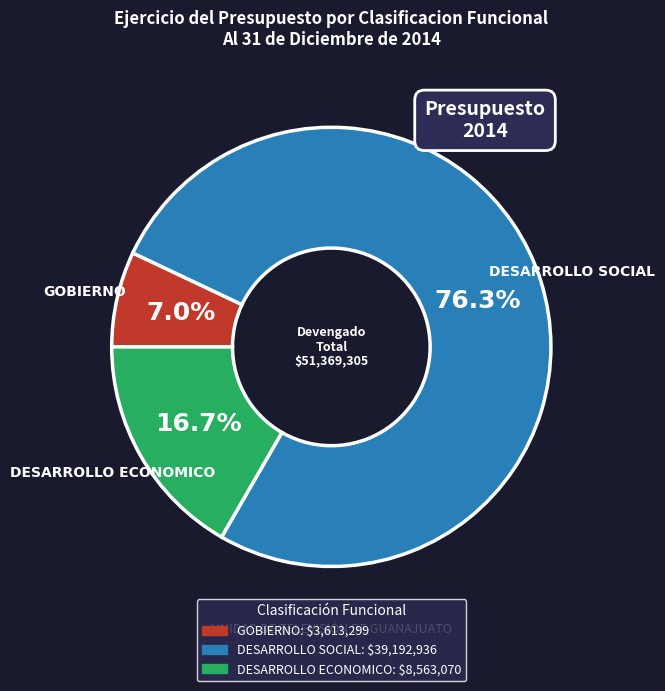

Approximately how many times larger is the value at GOBIERNO compared to DESARROLLO ECONOMICO?

0.4